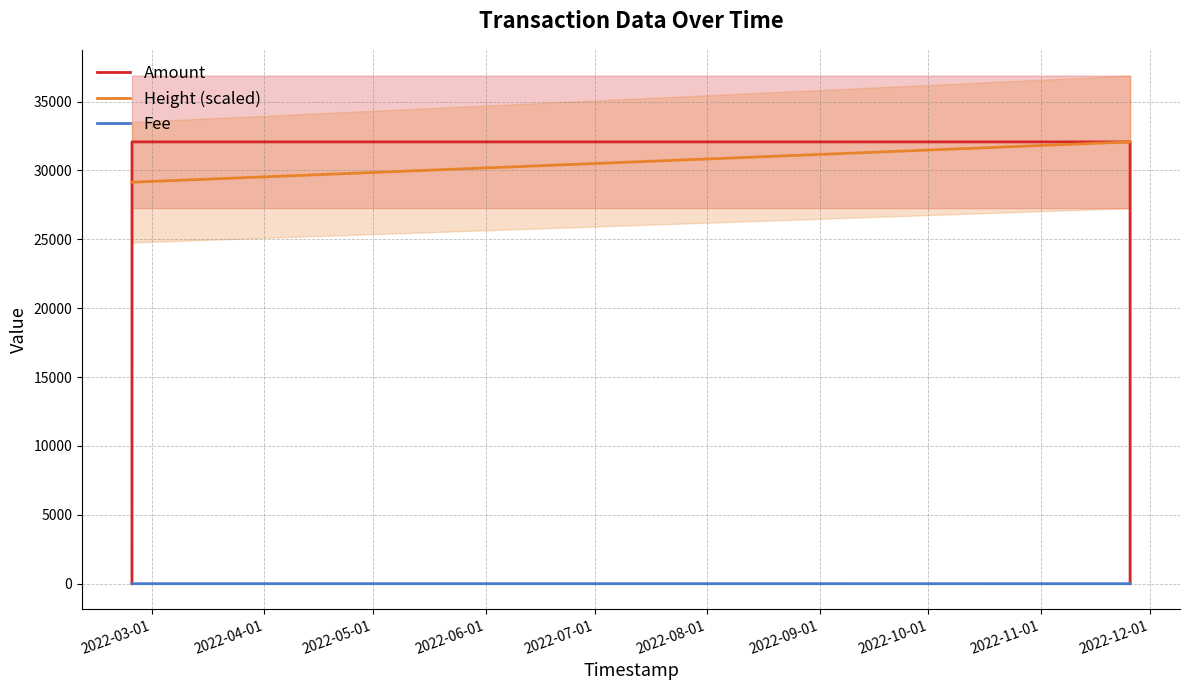

What is the greatest value displayed?

32072.2